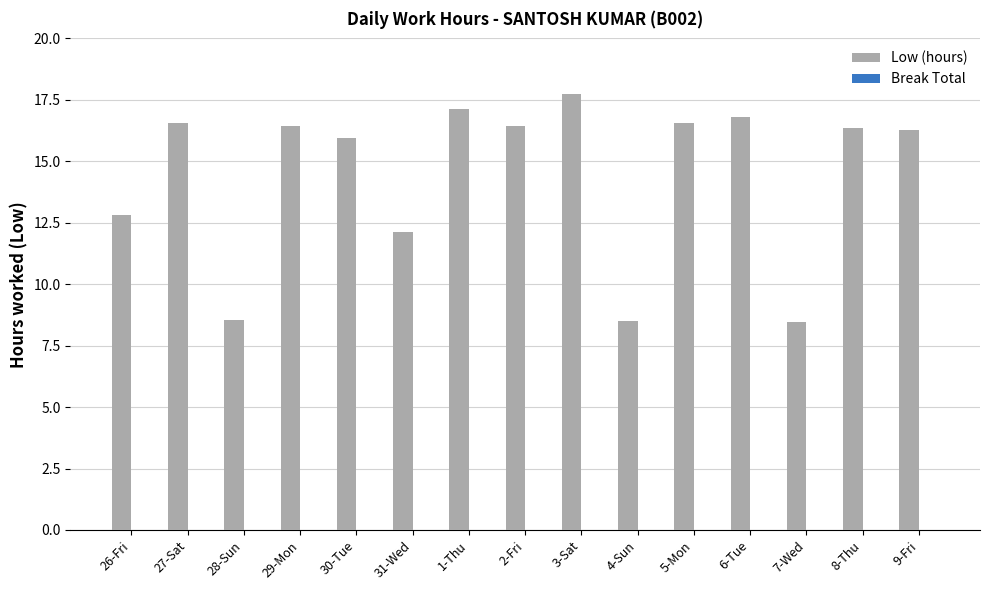

Count the number of data series in this chart.

1